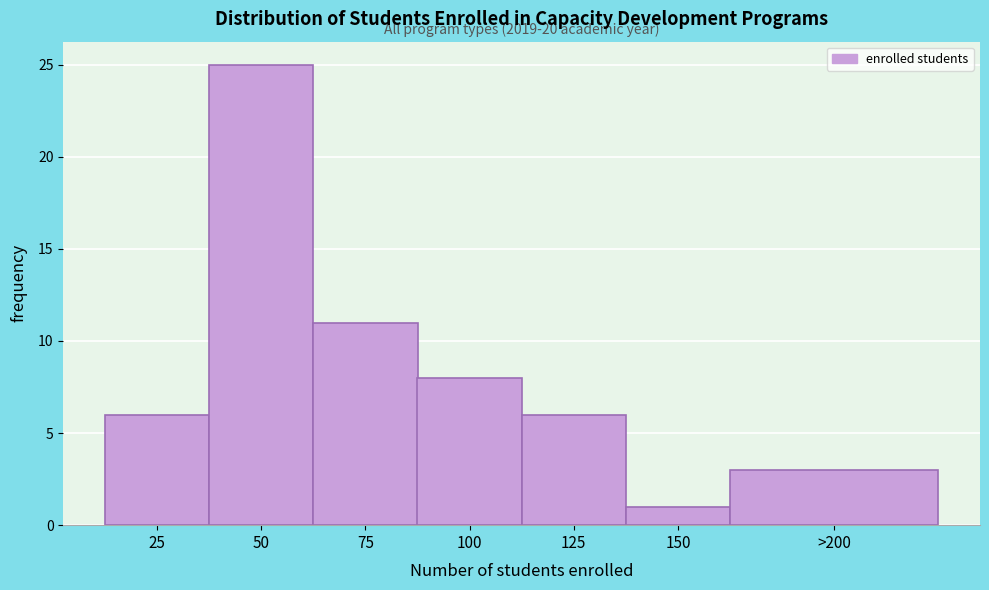

Reading left to right, what are all the values shown in this chart?

6	25	11	8	6	1	3